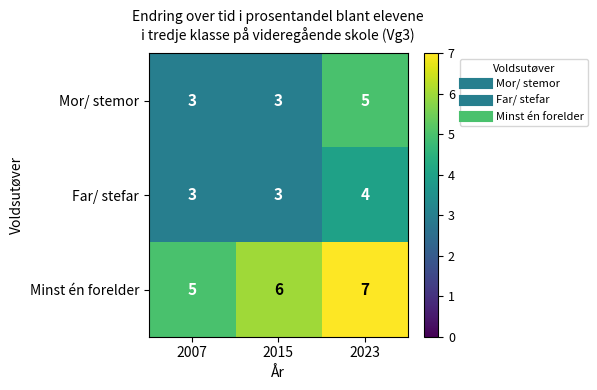

Is the value of Far/ stefar at 2015 greater than the value of Minst én forelder at 2015?

No